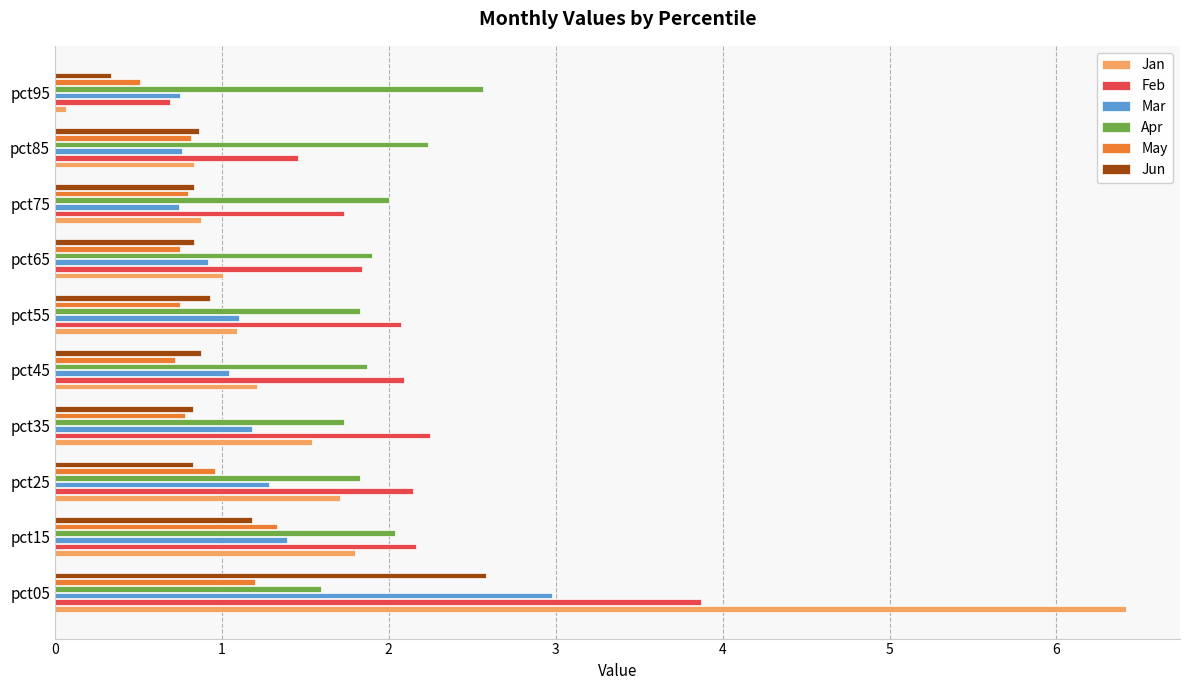

What is the difference between the maximum and minimum values in the Jun series?

2.2